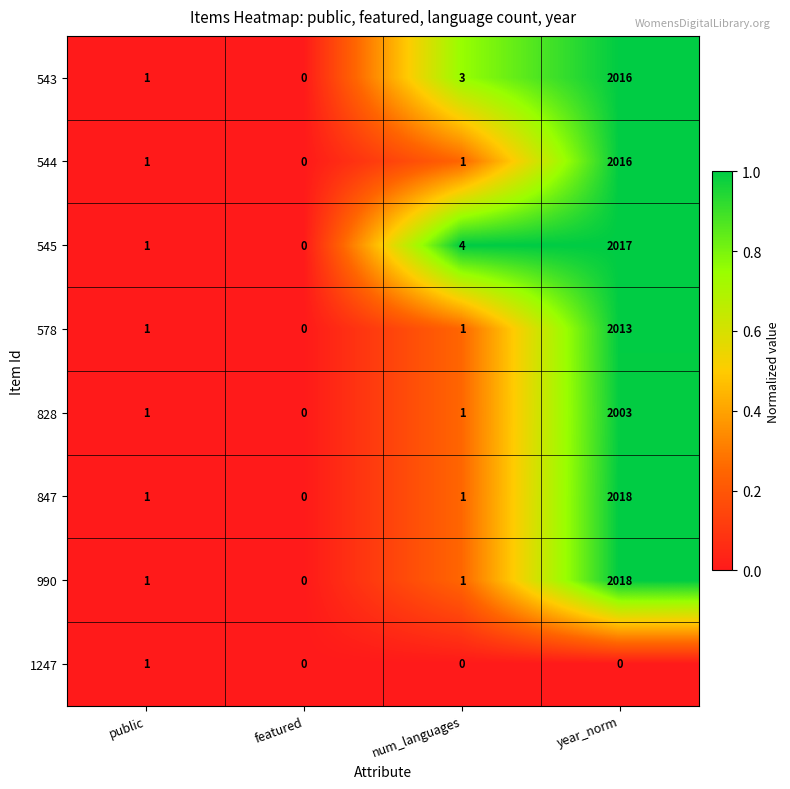

Rank the categories by 545 value from lowest to highest.

featured, public, num_languages, year_norm